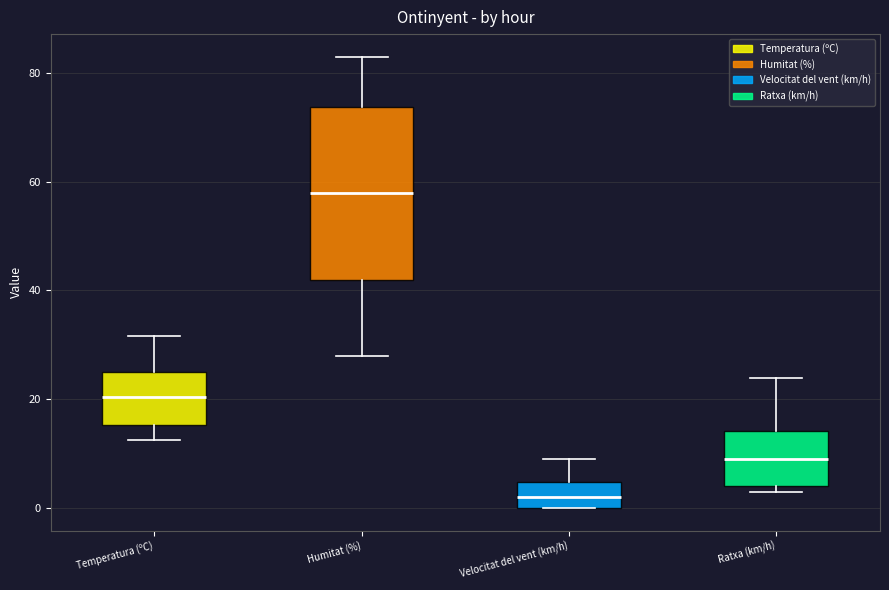

Where does the median line of the box for Temperatura (ºC) sit on the y-axis? The values are not printed on the chart, so give them approximately, as read against the axis.

20